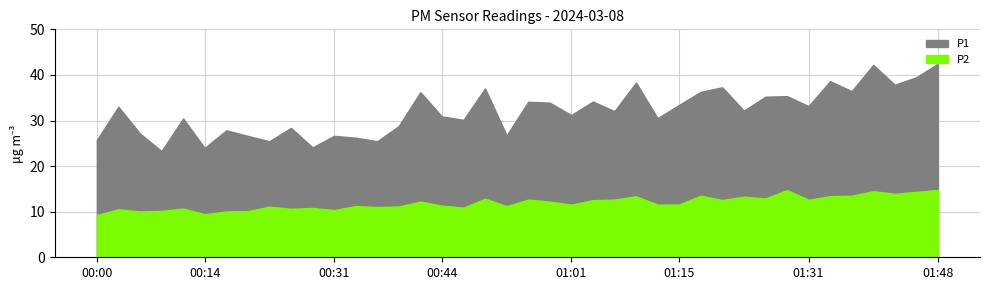

True or false: P2 has a value of 11.6 at 01:12.

True